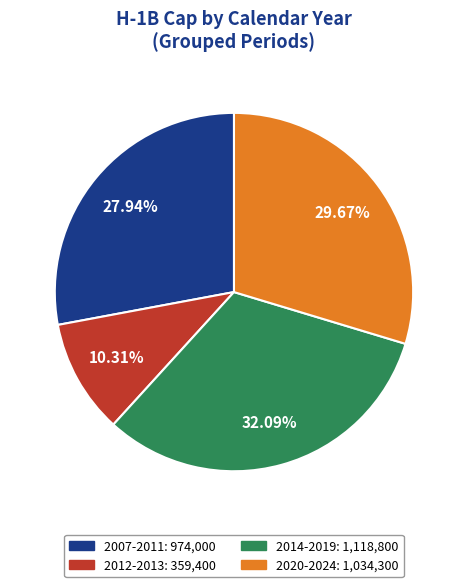

Does any single category account for the majority?

No